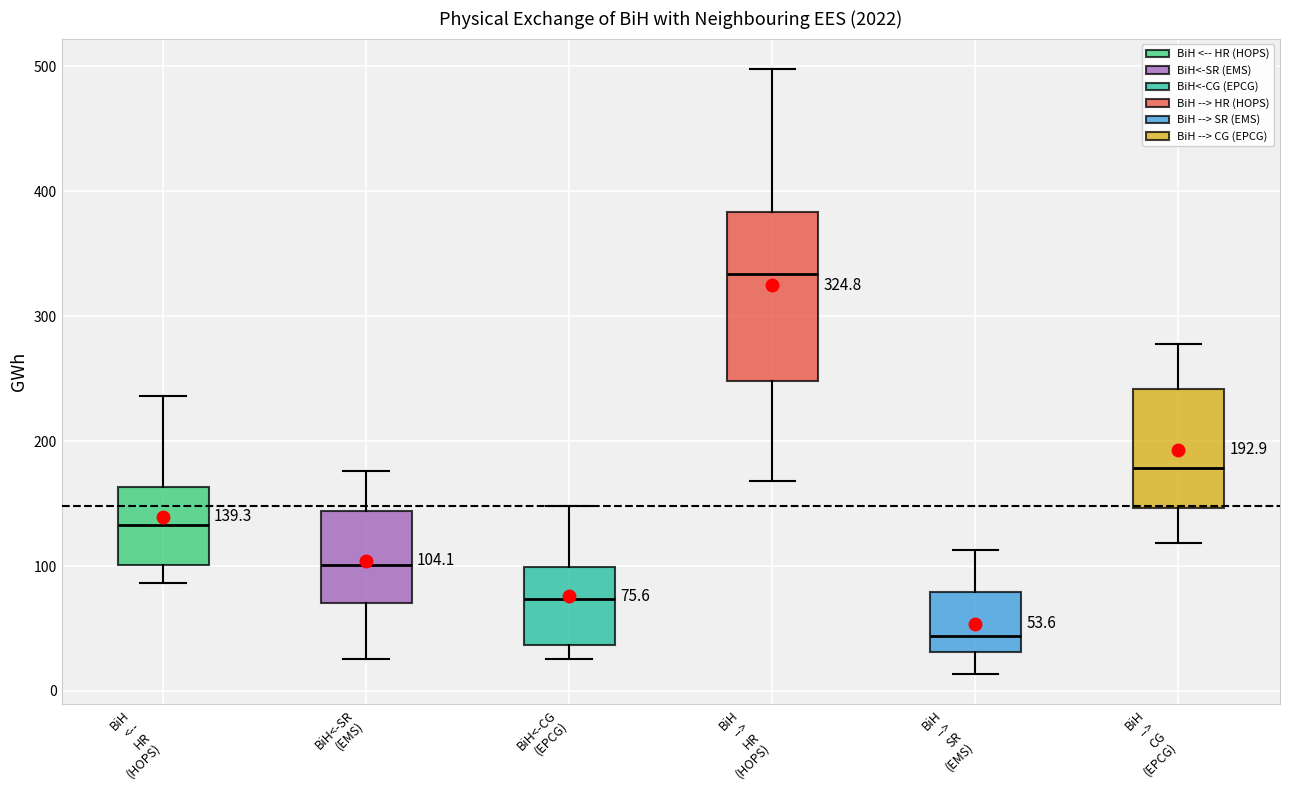

Which box is the tallest, from its lower edge to its upper edge?

BiH --> HR (HOPS)